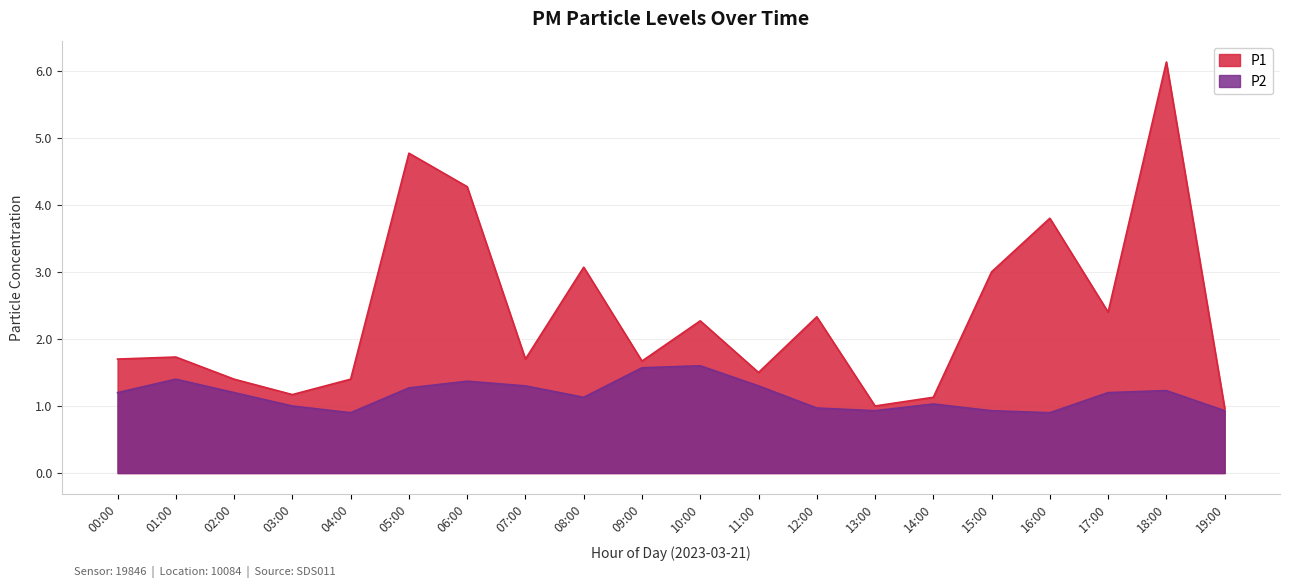

Which has a higher value, 09:00 or 01:00?

01:00